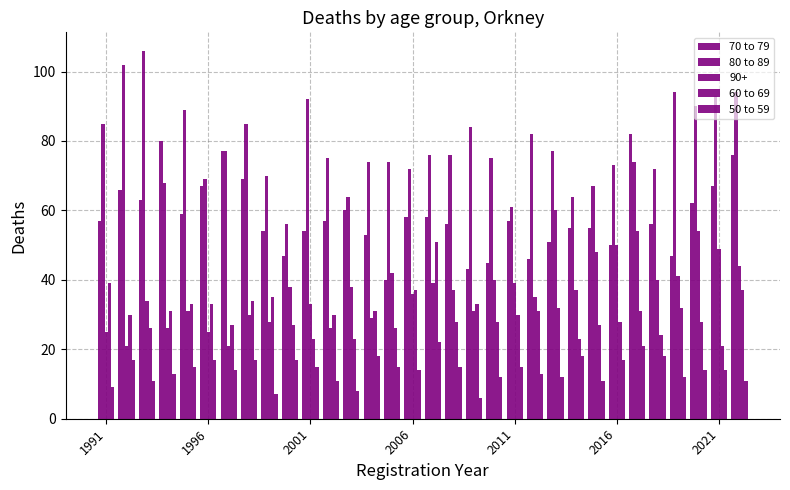

How many data points does each series have?

32